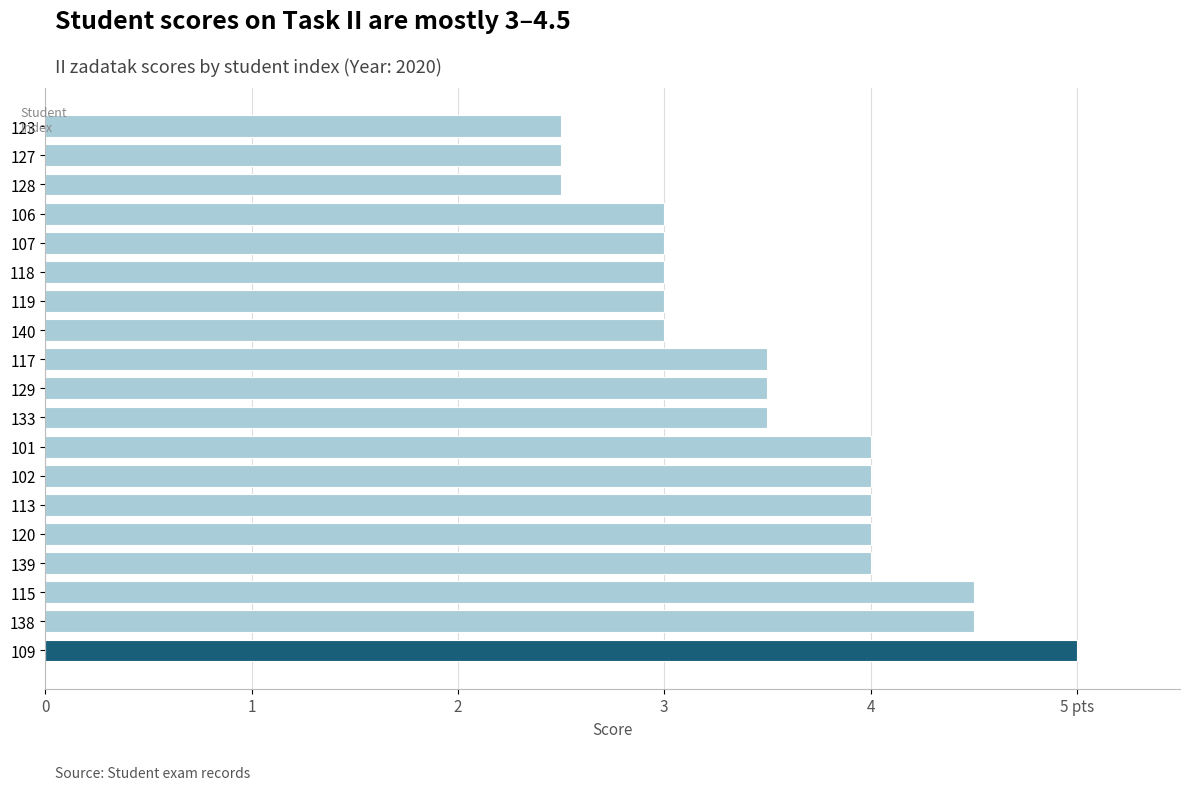

Are the bars grouped side by side (vs. stacked)?

No